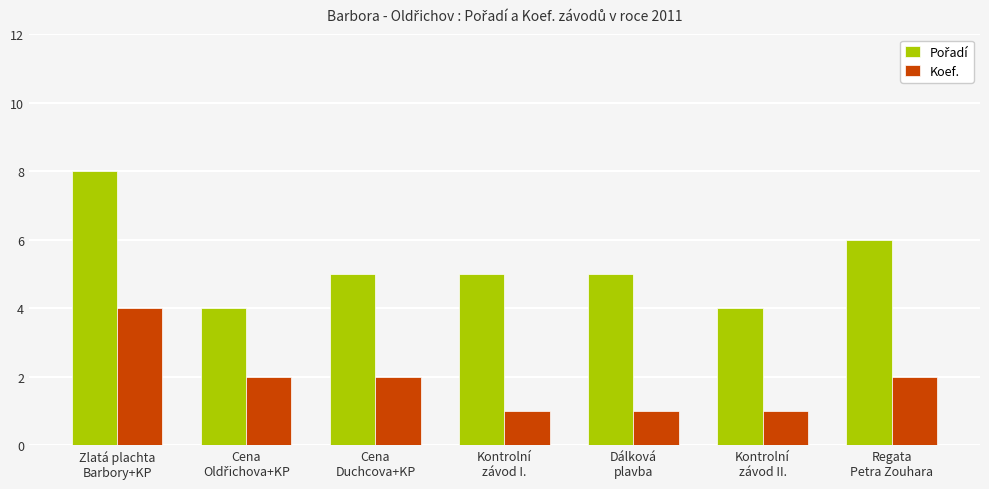

What is the maximum value shown in the chart?

8